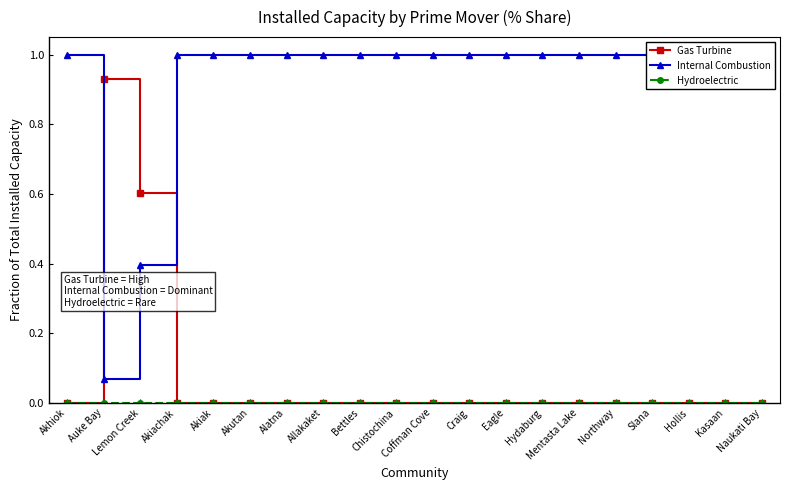

Between Chistochina and Hollis, which series saw the biggest shift?

Gas Turbine